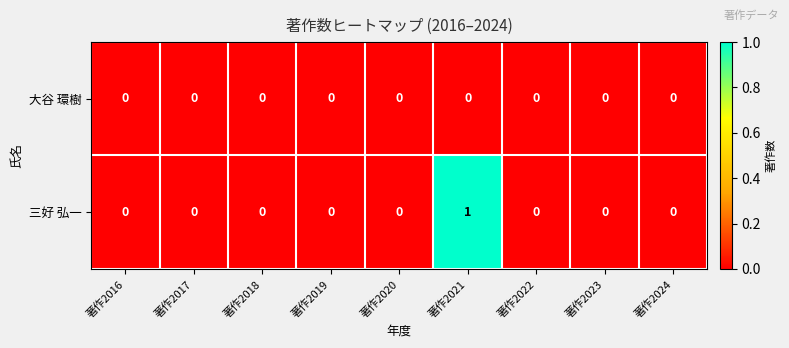

Reading right to left, what are all the values shown in this chart?

大谷 環樹: 0	0	0	0	0	0	0	0	0
三好 弘一: 0	0	0	1	0	0	0	0	0